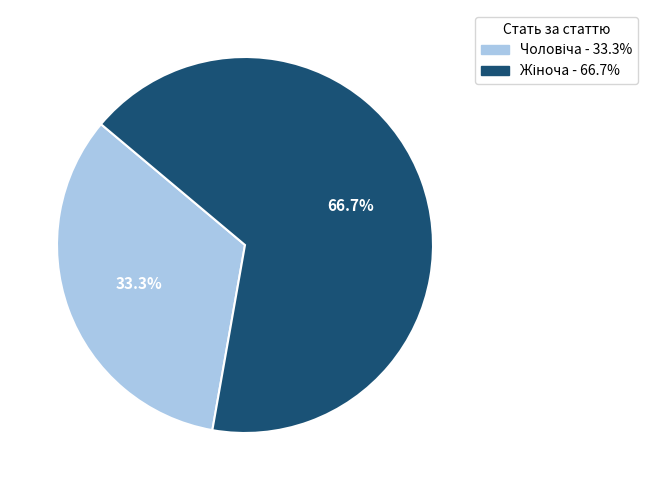

Is there a majority slice in this chart?

Yes